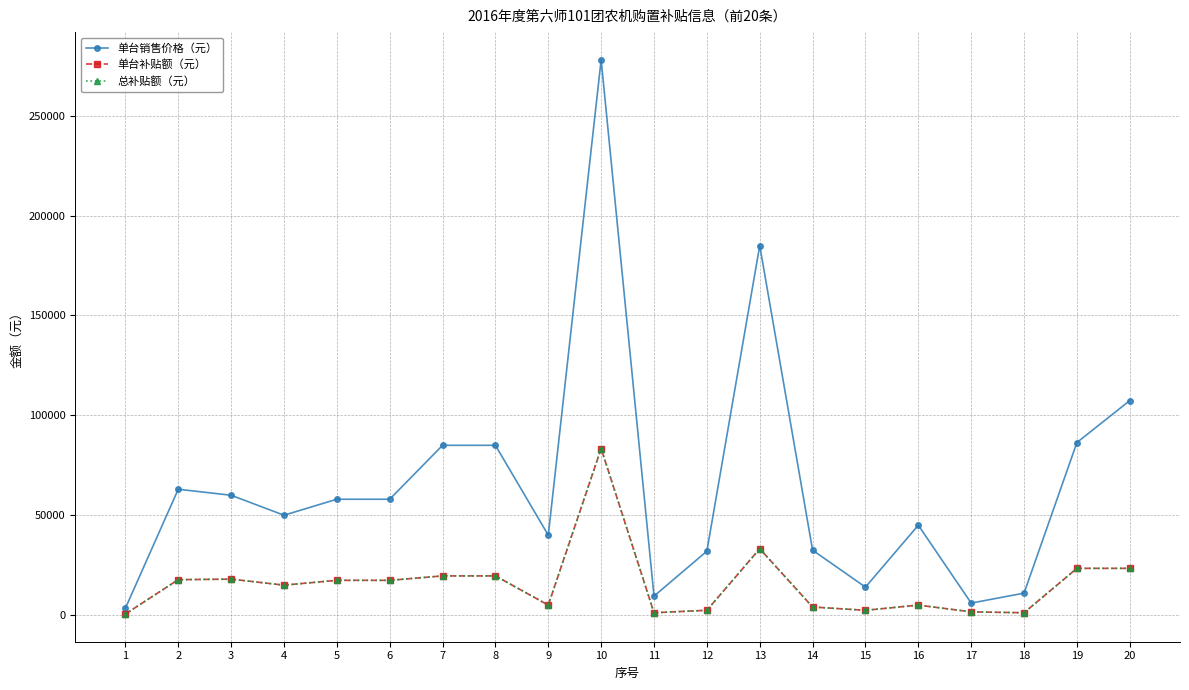

Is this an area chart (filled region under the line)?

No